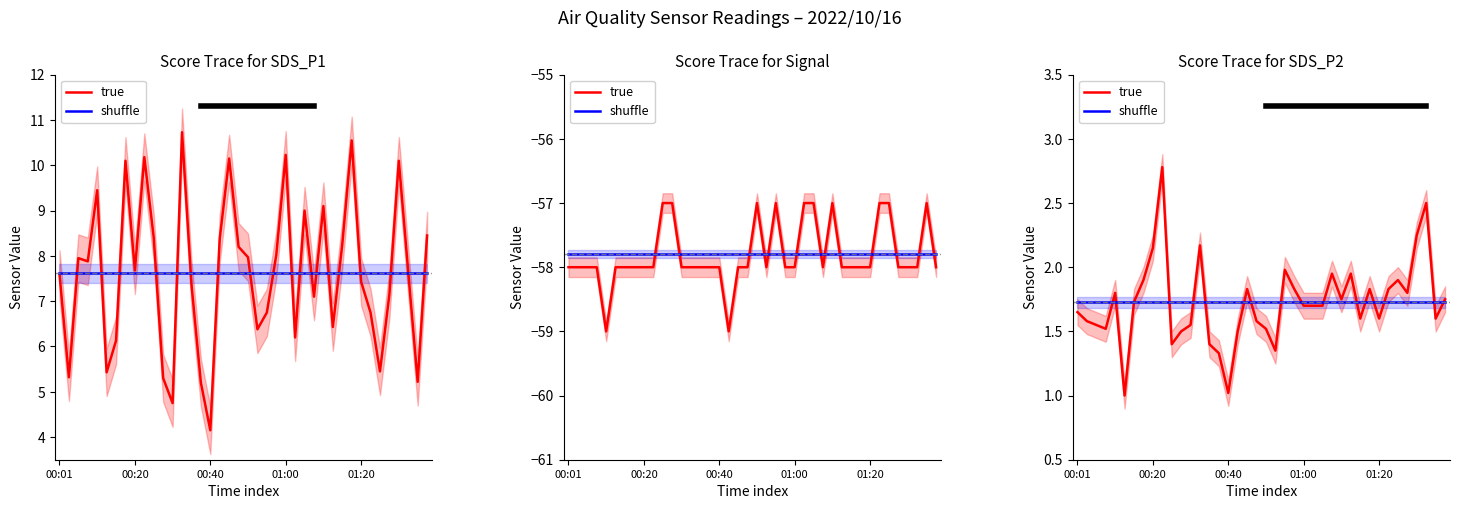

Does the chart display data point markers on the line(s)?

No